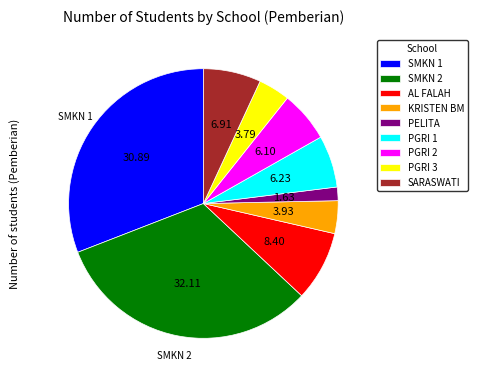

Count the number of slices in the pie.

9